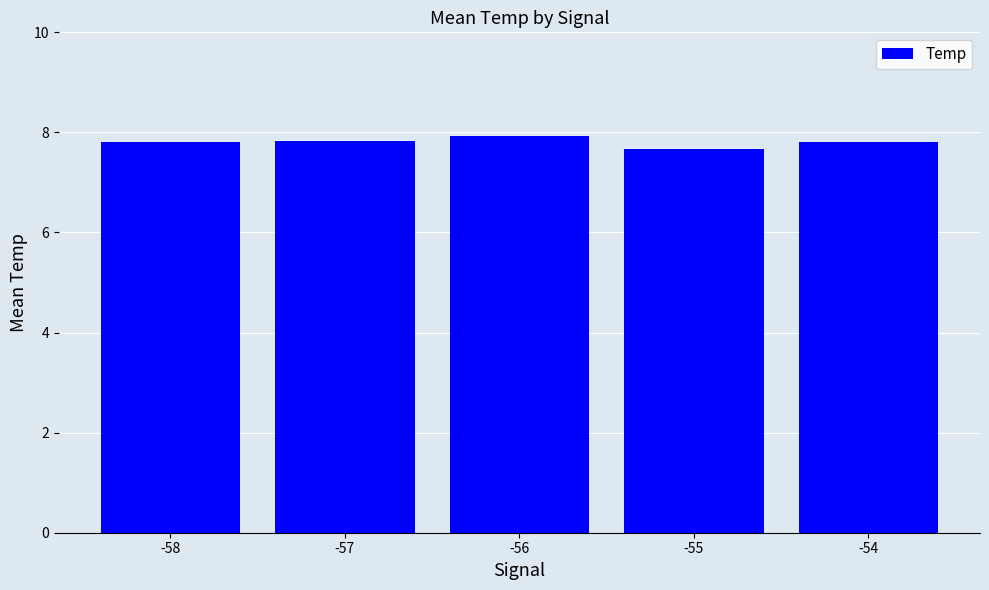

What is the sum of all values?

39.0